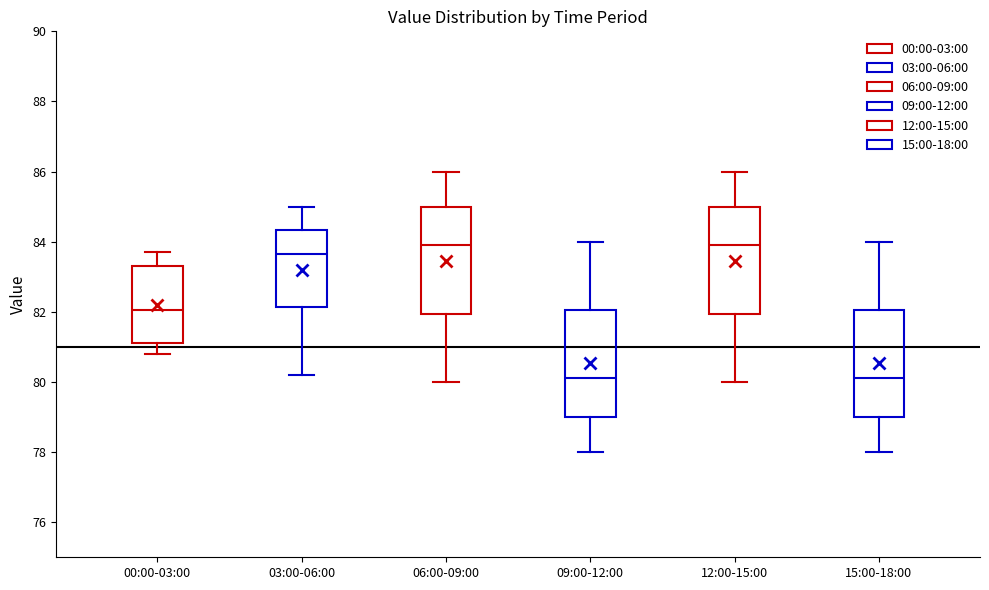

Reading left to right, read every box against the y-axis: the position of its median line, the range the box covers, and the ends of its whiskers. The values are not printed on the chart, so give them approximately, as read against the axis.

00:00-03:00: median 82.0, box 81.2 to 83.4, whiskers 80.8 to 83.8
03:00-06:00: median 83.6, box 82.2 to 84.4, whiskers 80.2 to 85.0
06:00-09:00: median 84.0, box 82.0 to 85.0, whiskers 80.0 to 86.0
09:00-12:00: median 80.2, box 79.0 to 82.0, whiskers 78.0 to 84.0
12:00-15:00: median 84.0, box 82.0 to 85.0, whiskers 80.0 to 86.0
15:00-18:00: median 80.2, box 79.0 to 82.0, whiskers 78.0 to 84.0